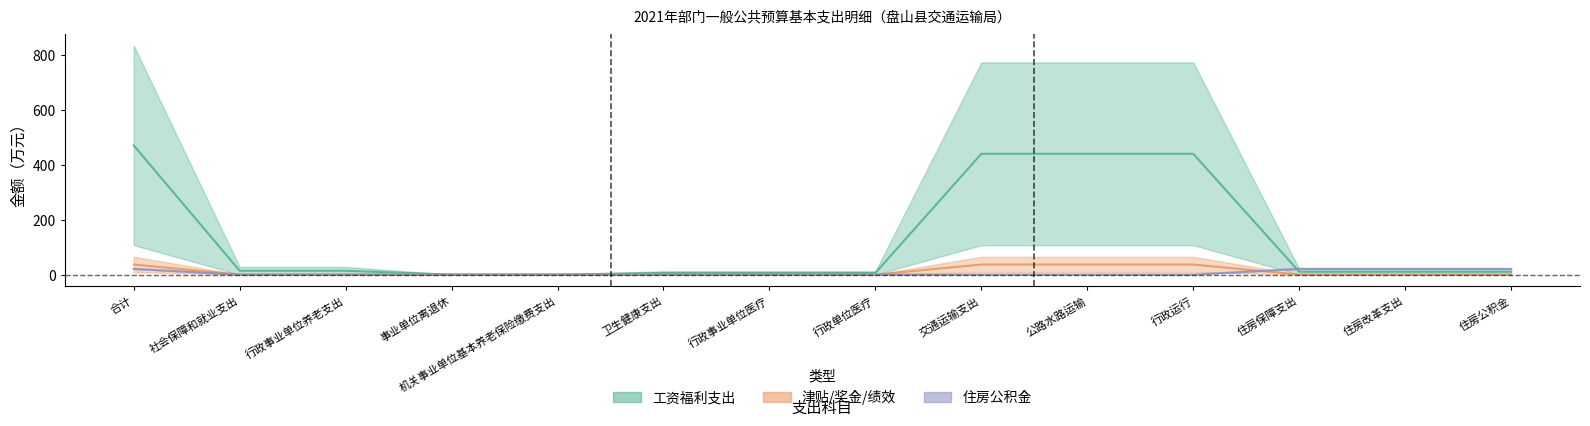

What is the spread (max minus min) of values at 交通运输支出?

439.6